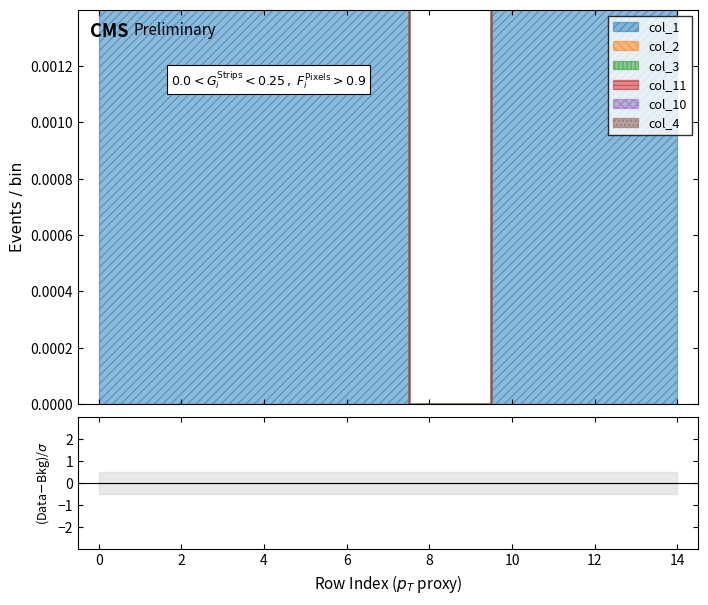

Rank the series at 6 from highest to lowest value.

col_11, col_10, col_3, col_2, col_4, col_1